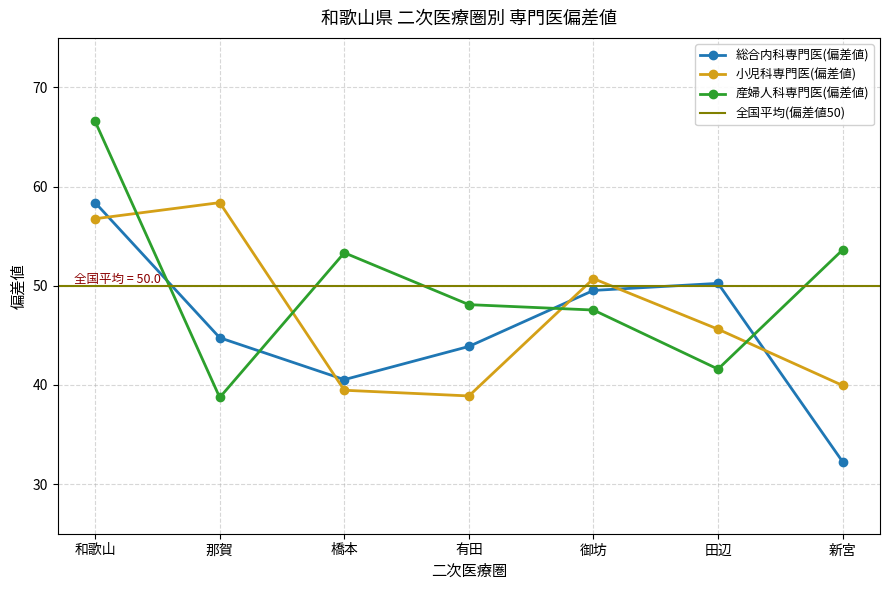

Where do 総合内科専門医(偏差値) and 小児科専門医(偏差値) first cross each other?

和歌山 and 那賀